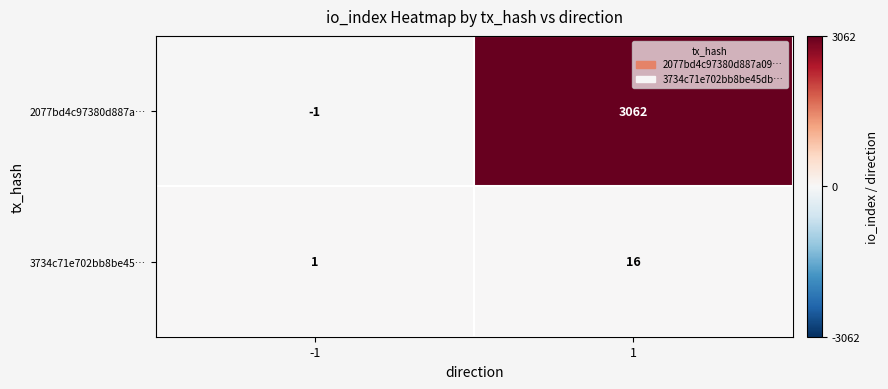

List the series in order of their overall mean, lowest first.

3734c71e702bb8be45…, 2077bd4c97380d887a…